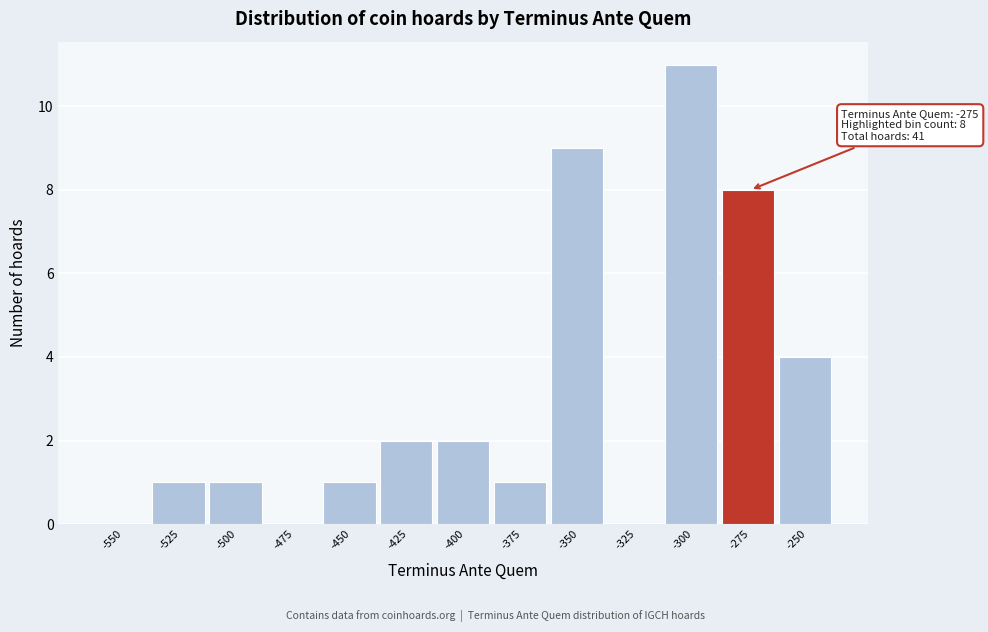

Reading left to right, extract all data points from this chart.

-550=0	-525=1	-500=1	-475=0	-450=1	-425=2	-400=2	-375=1	-350=9	-325=0	-300=11	-275=8	-250=4